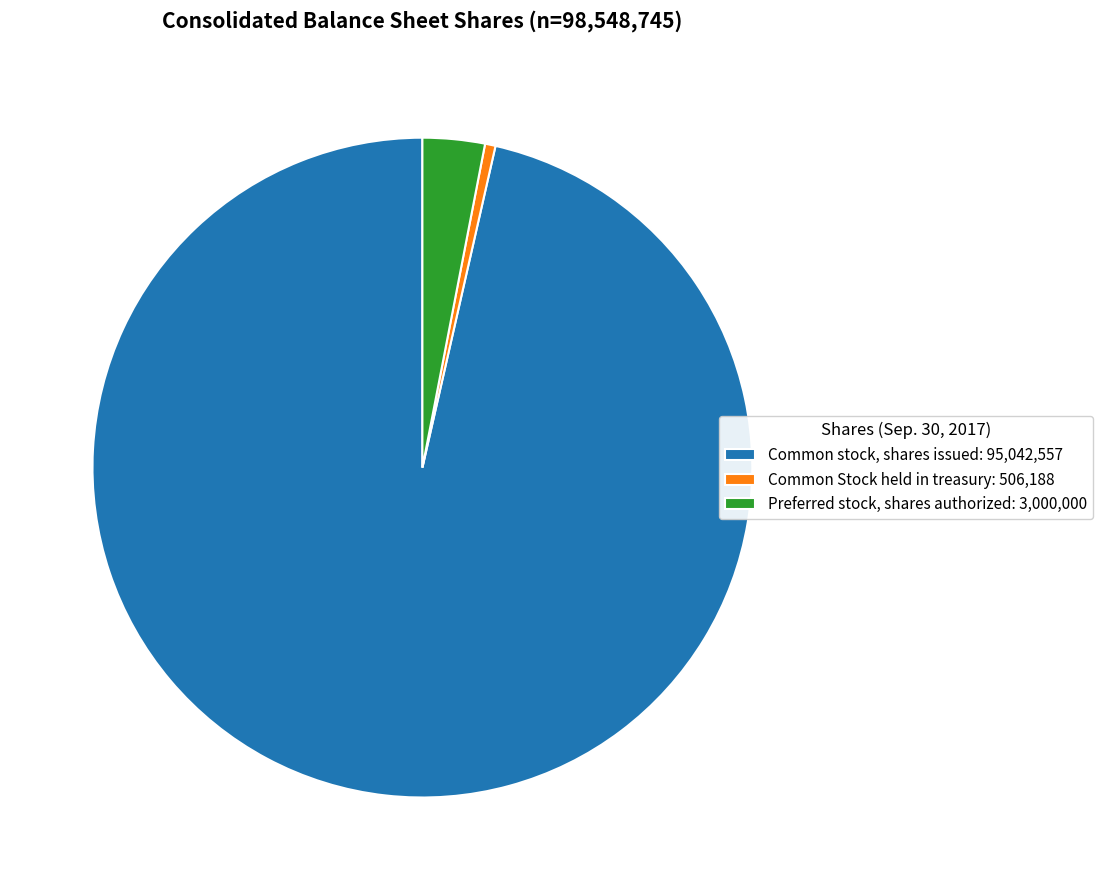

The Common Stock held in treasury: 506,188 slice represents 1% of the pie. True or false?

True